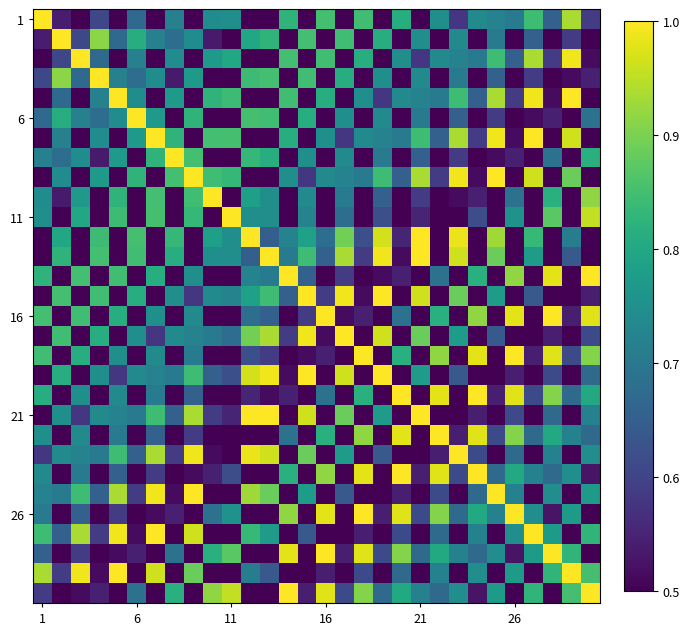

How many series are shown in this chart?

30